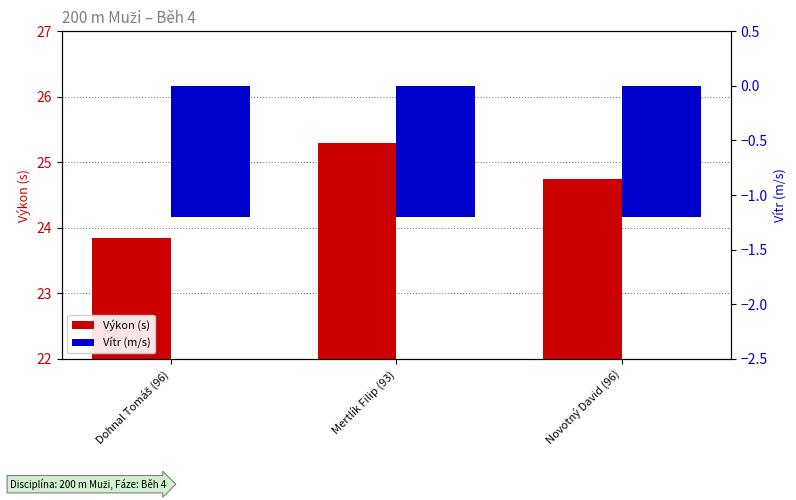

Rank the series by their average value, from highest to lowest.

Výkon (s), Vítr (m/s)